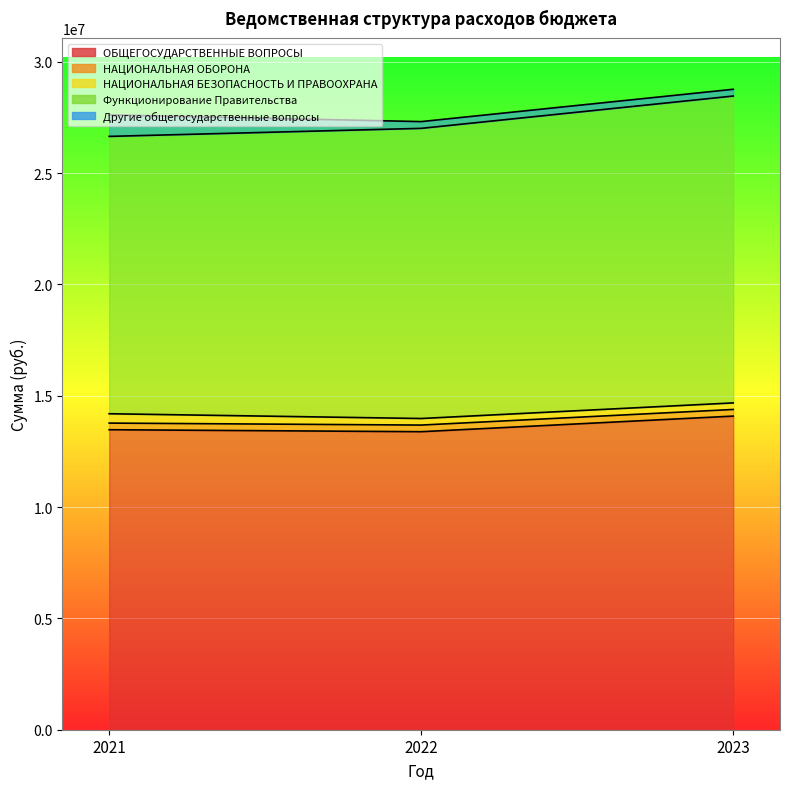

List the series in order of their peak value, highest first.

ОБЩЕГОСУДАРСТВЕННЫЕ ВОПРОСЫ, Функционирование Правительства, Другие общегосударственные вопросы, НАЦИОНАЛЬНАЯ БЕЗОПАСНОСТЬ И ПРАВООХРАНА, НАЦИОНАЛЬНАЯ ОБОРОНА